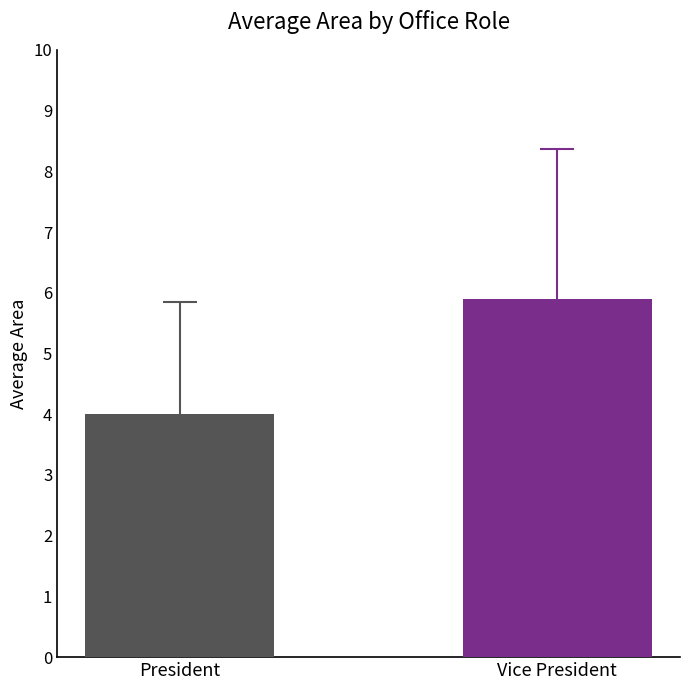

What position from the right is President?

2